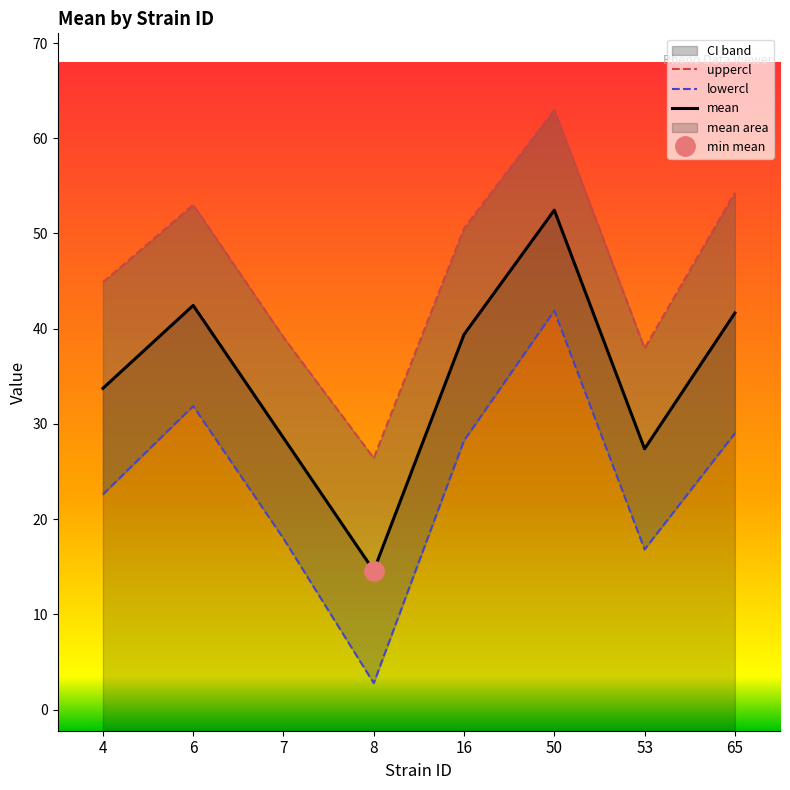

Count the number of data series in this chart.

3